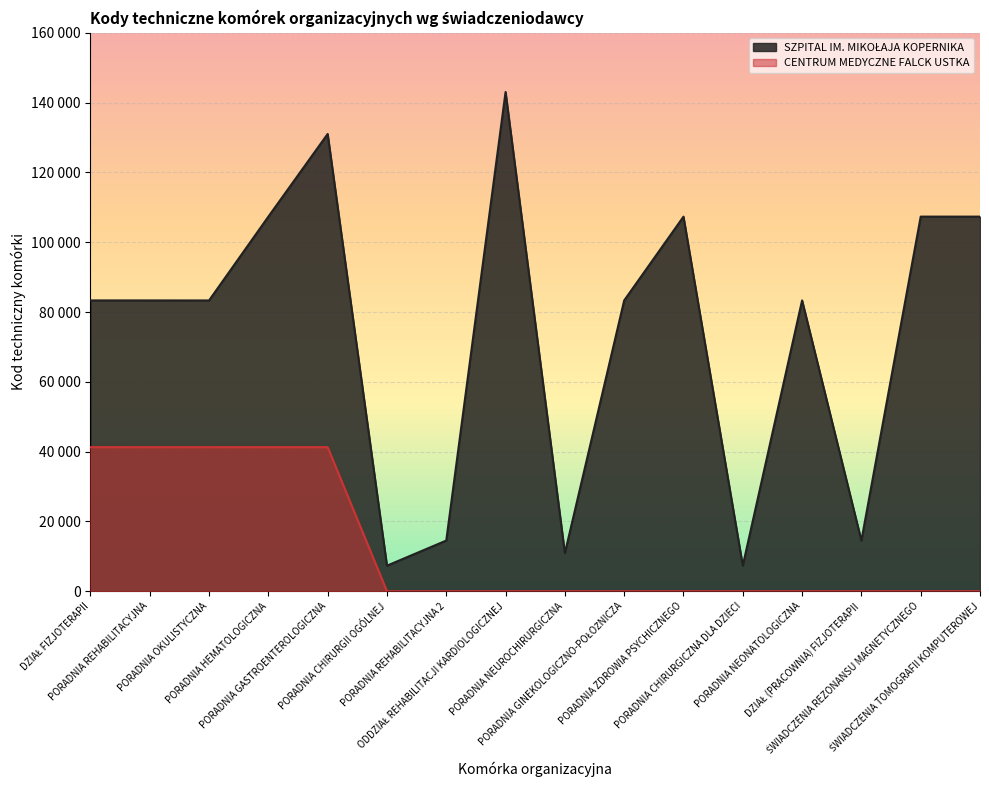

What is the average value of the CENTRUM MEDYCZNE FALCK USTKA series?

12902